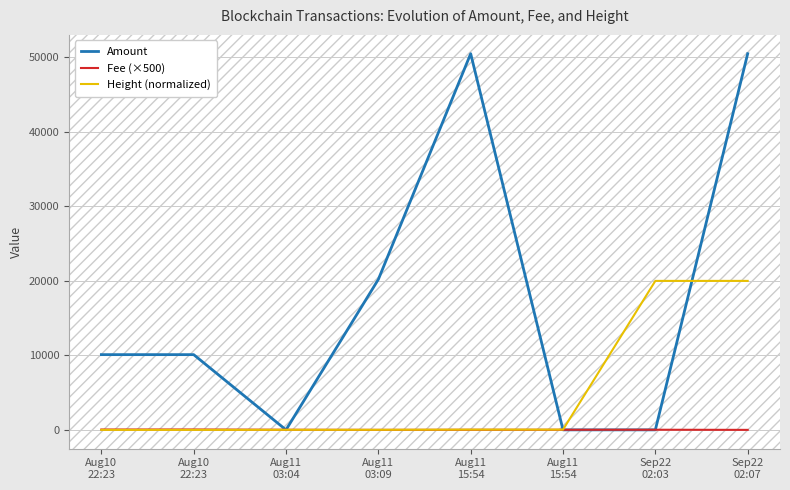

Does the chart have visible grid lines?

Yes